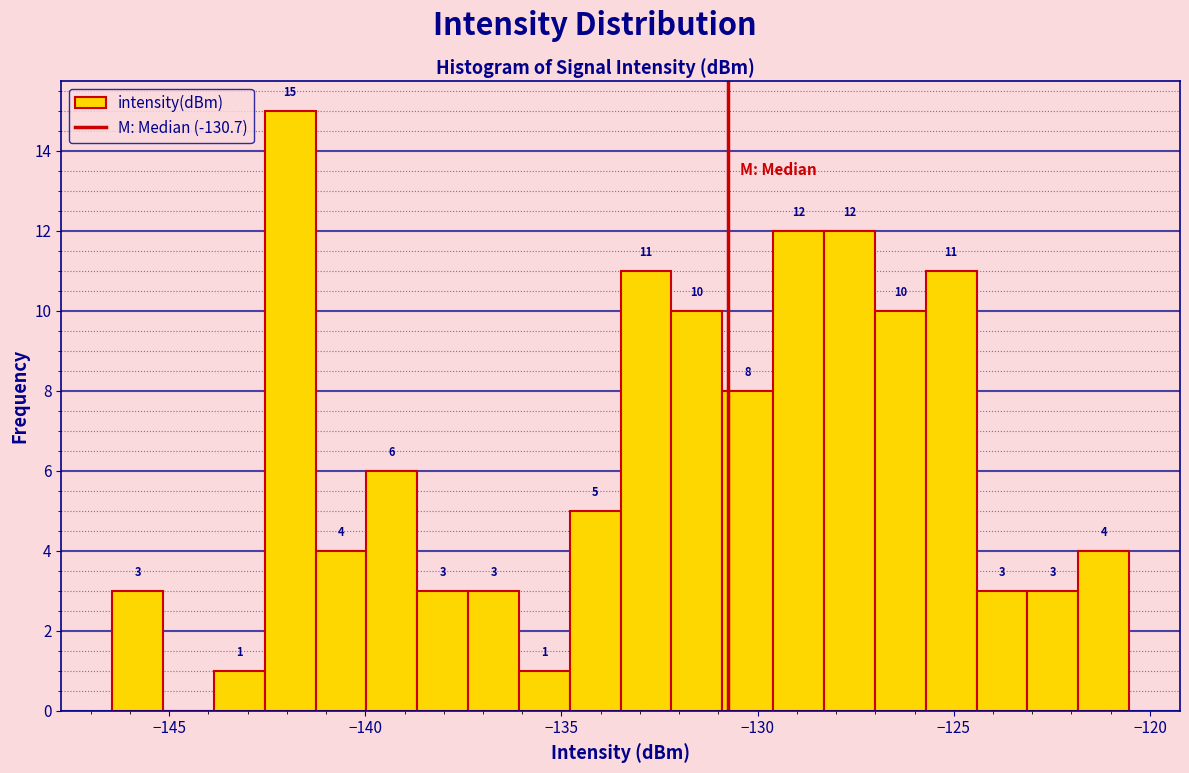

Around what value on the x-axis is the tallest bar? Give the approximate position of its centre, as read against the axis.

-142.0